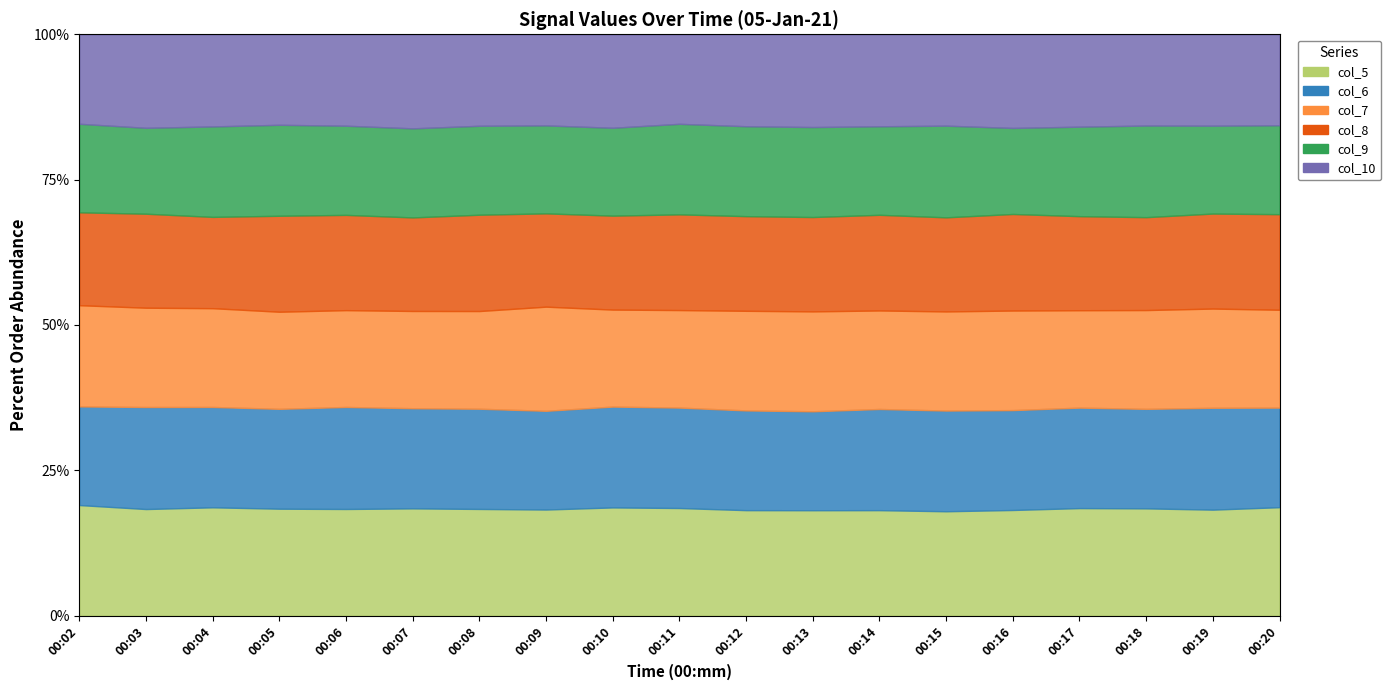

Where is the first local minimum for col_5?

00:03